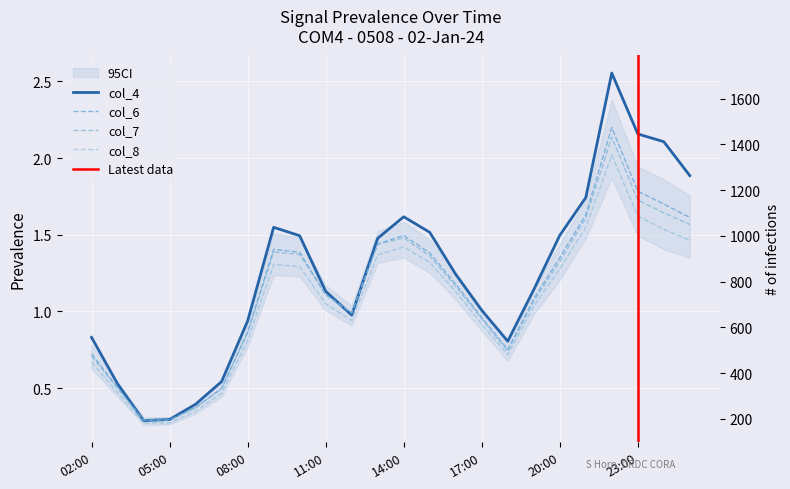

At how many categories does at least one series exceed 1?

15